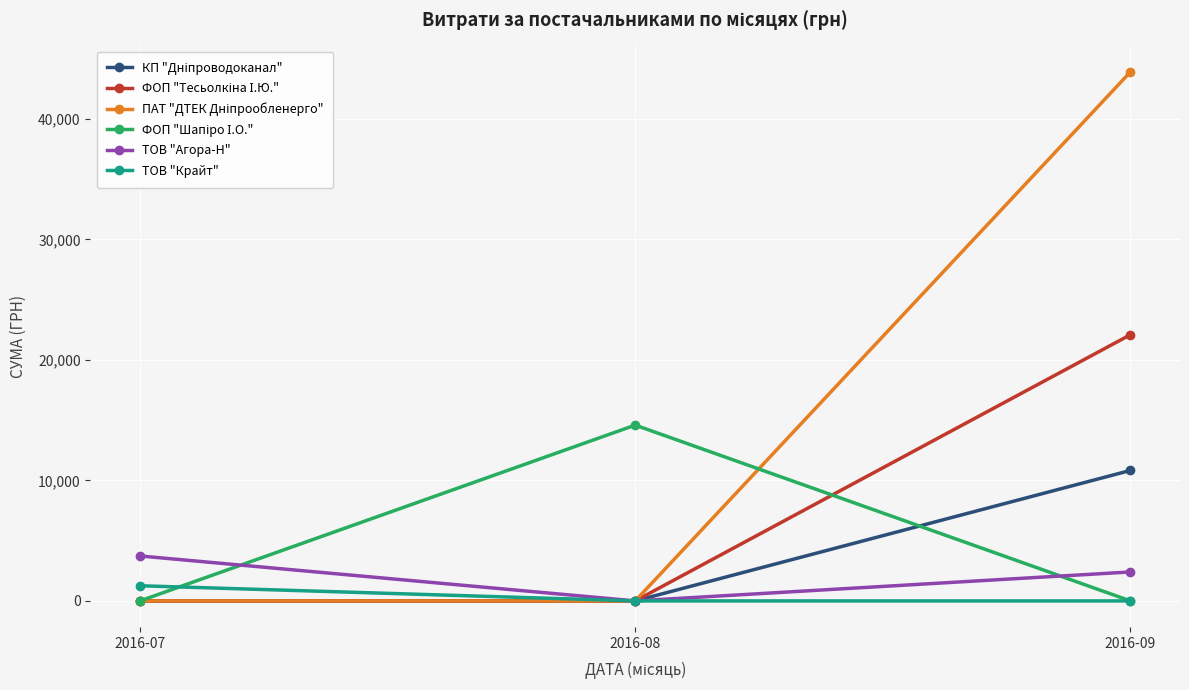

What is the total value across all series at 2016-09?

79218.0